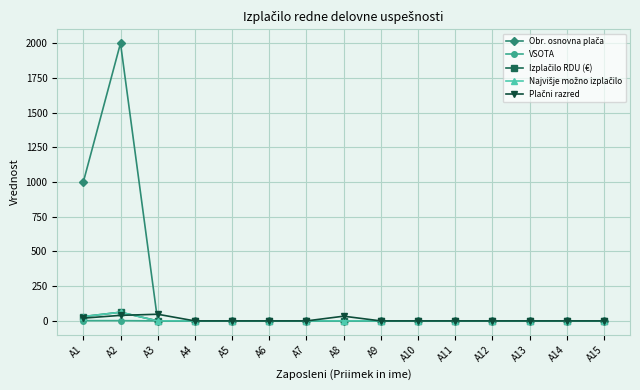

True or false: VSOTA has more than 1 interior local peaks.

False